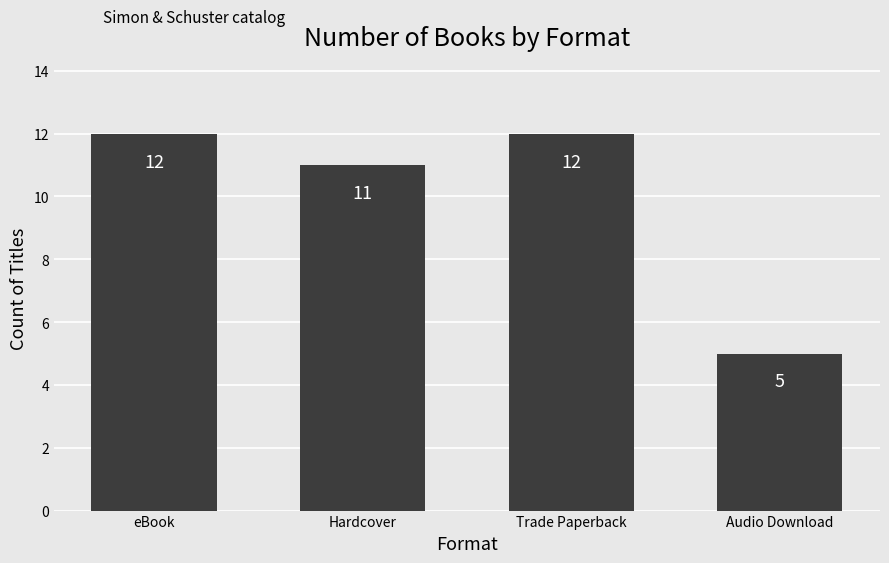

Are the bars horizontal?

No